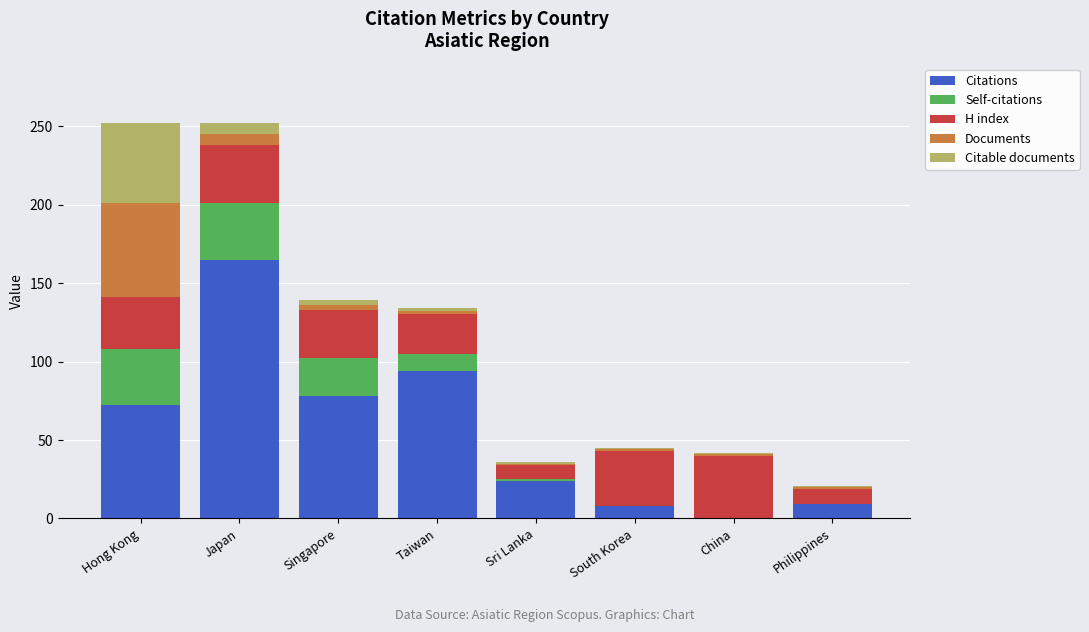

What is the highest value of the Citations series?

165